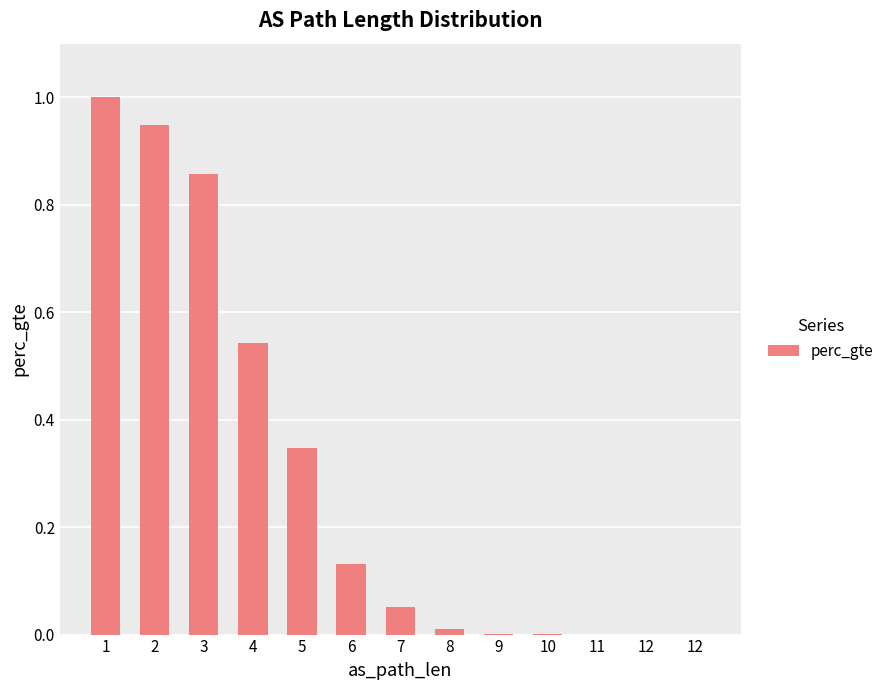

List the labels in order of value, smallest first.

12, 12, 11, 10, 9, 8, 7, 6, 5, 4, 3, 2, 1